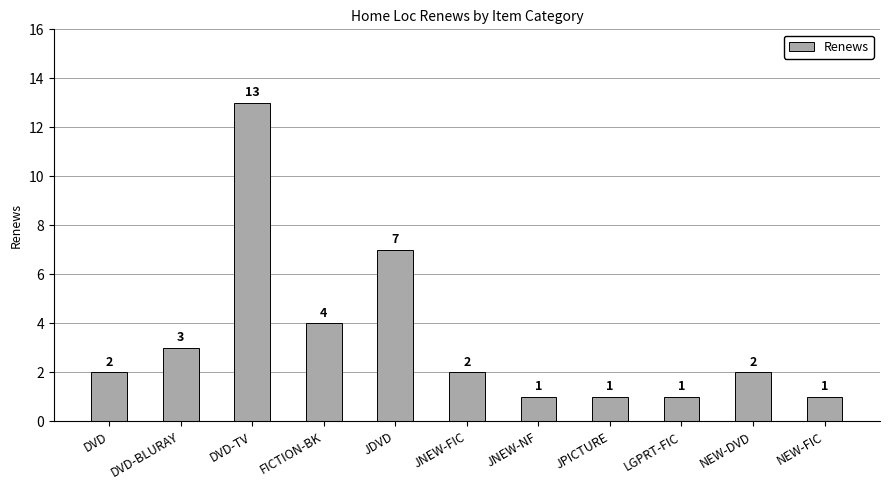

True or false: the data shows 0 at JNEW-NF.

False